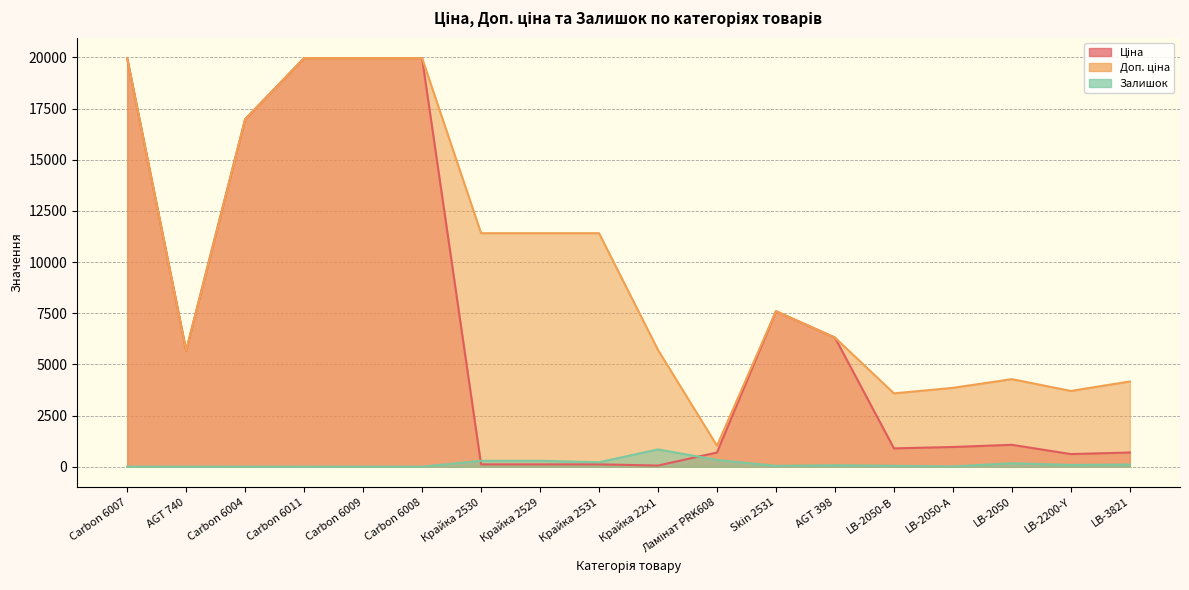

Is it true that Доп. ціна equals 5705.0 at Крайка 22x1?

True